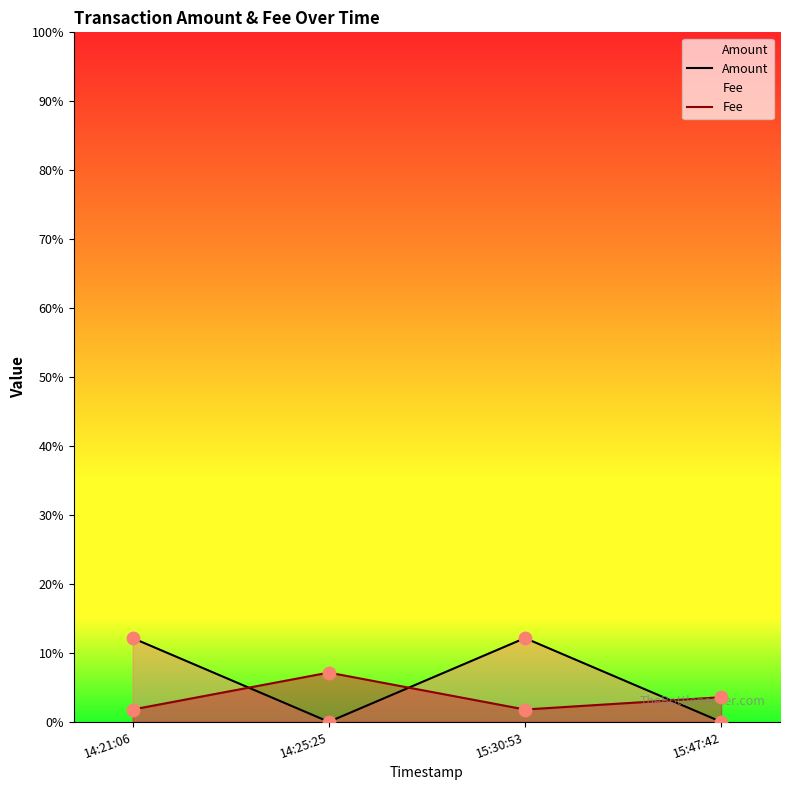

Which series reaches the maximum Y coordinate?

Amount